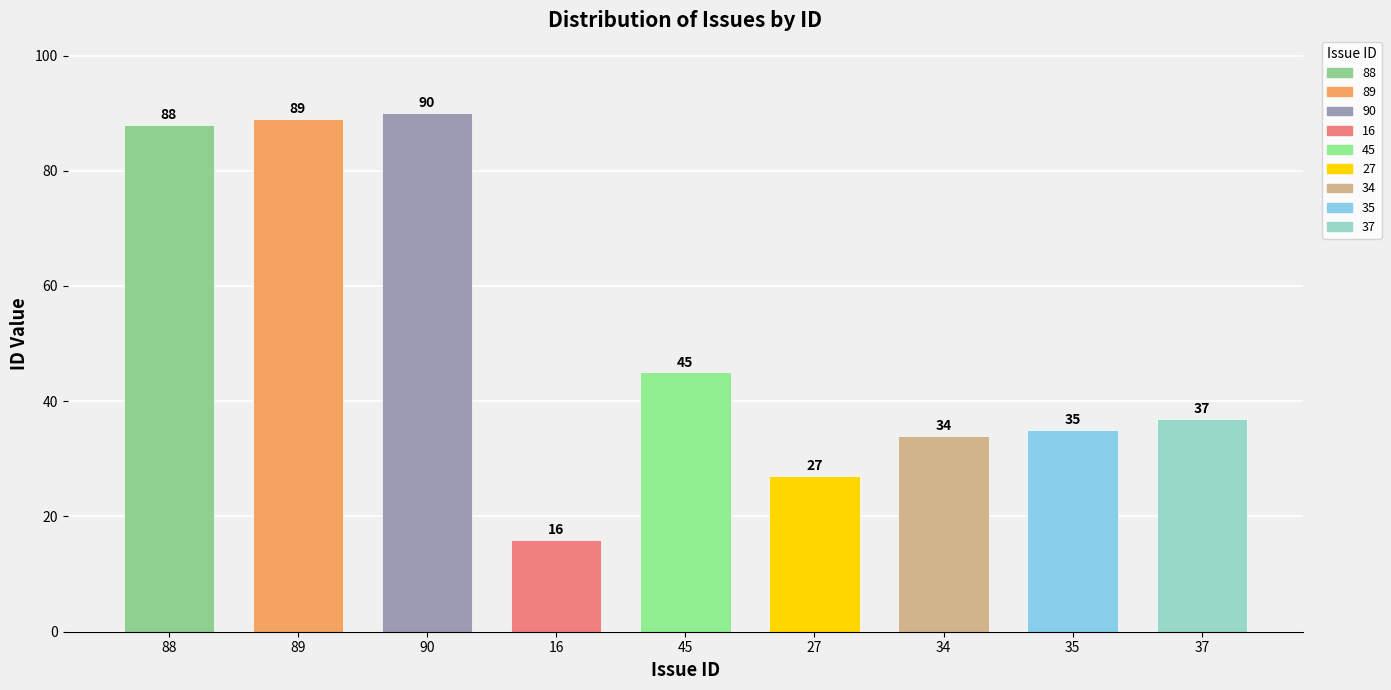

How many bars are there in total?

9